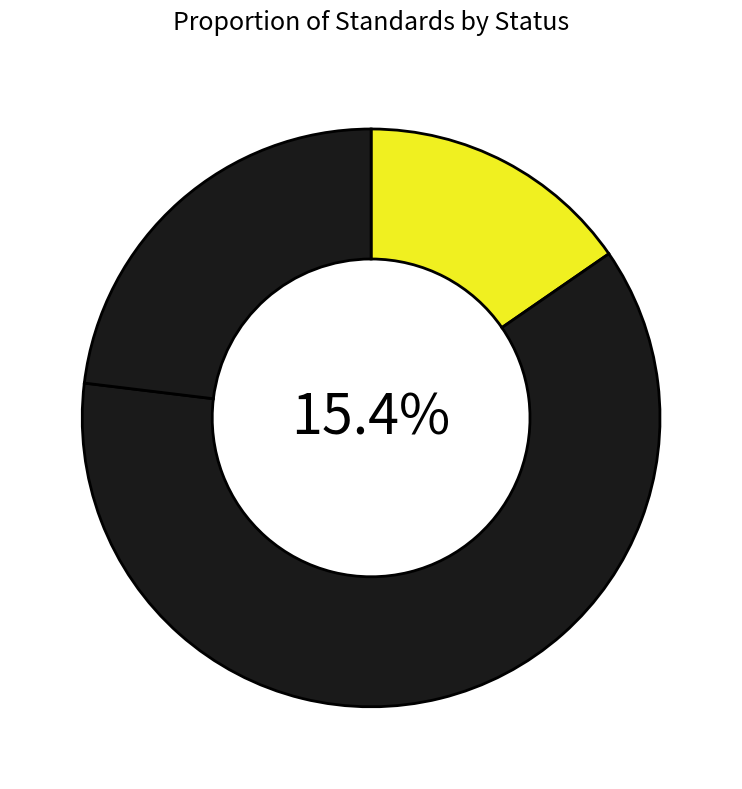

Which category accounts for the majority?

Definitive